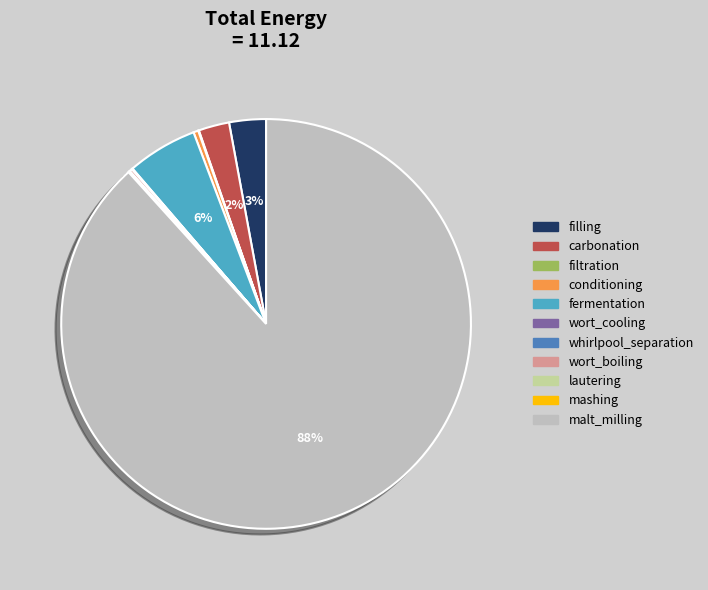

True or false: fermentation accounts for 14% of the total.

False